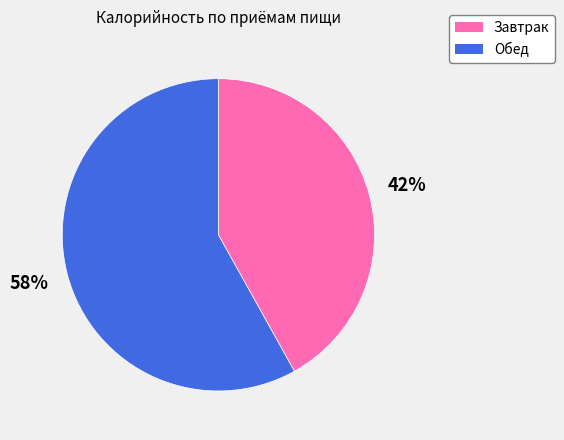

Rank the categories by value from highest to lowest.

Обед, Завтрак